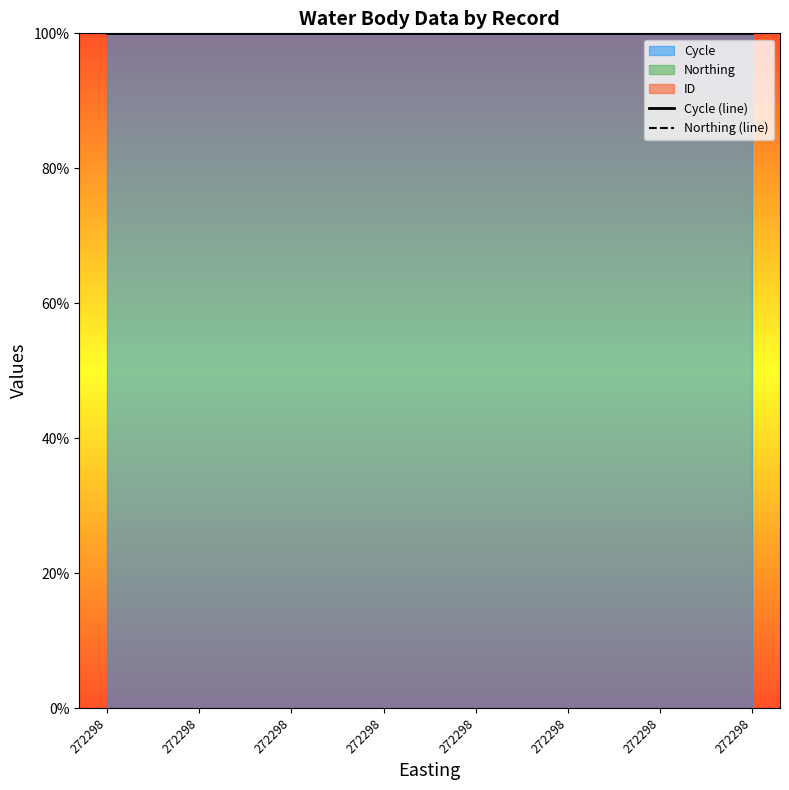

What is the value of the Northing (line) point at the 5th from the left?

100.0